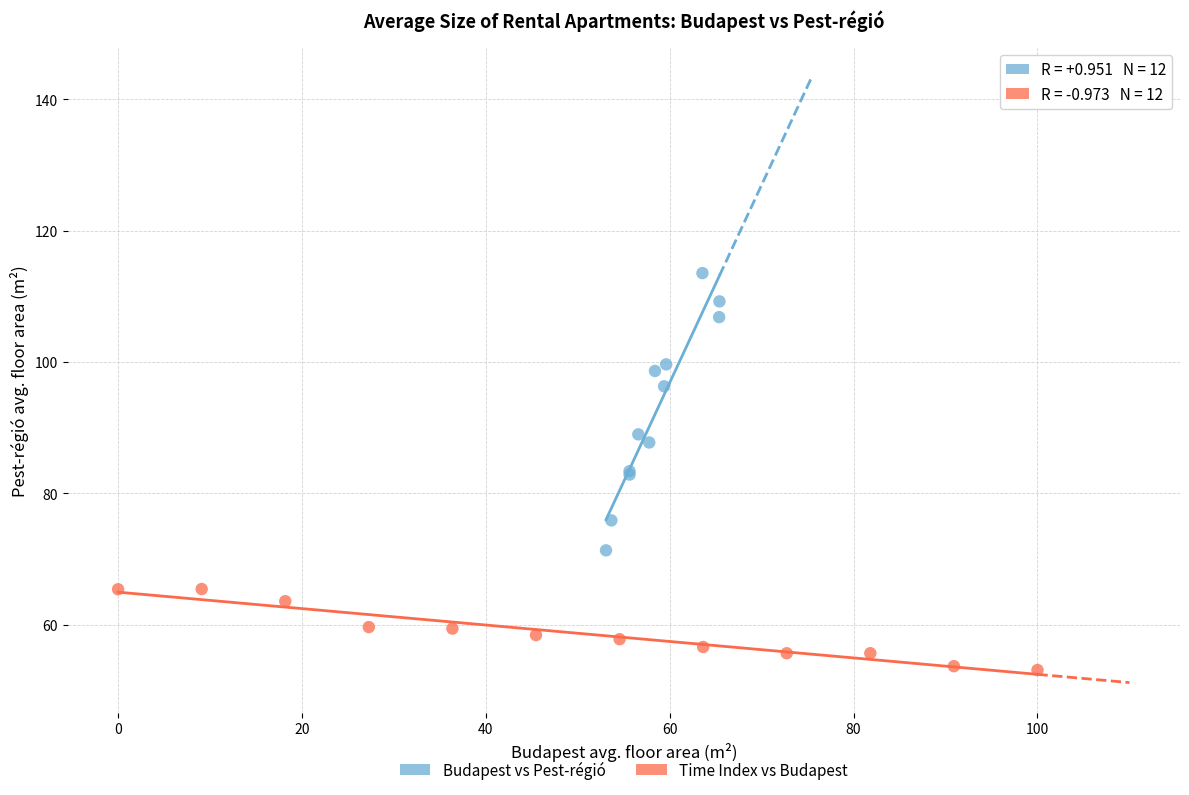

Which series has the widest spread of Y values?

Budapest vs Pest-régió